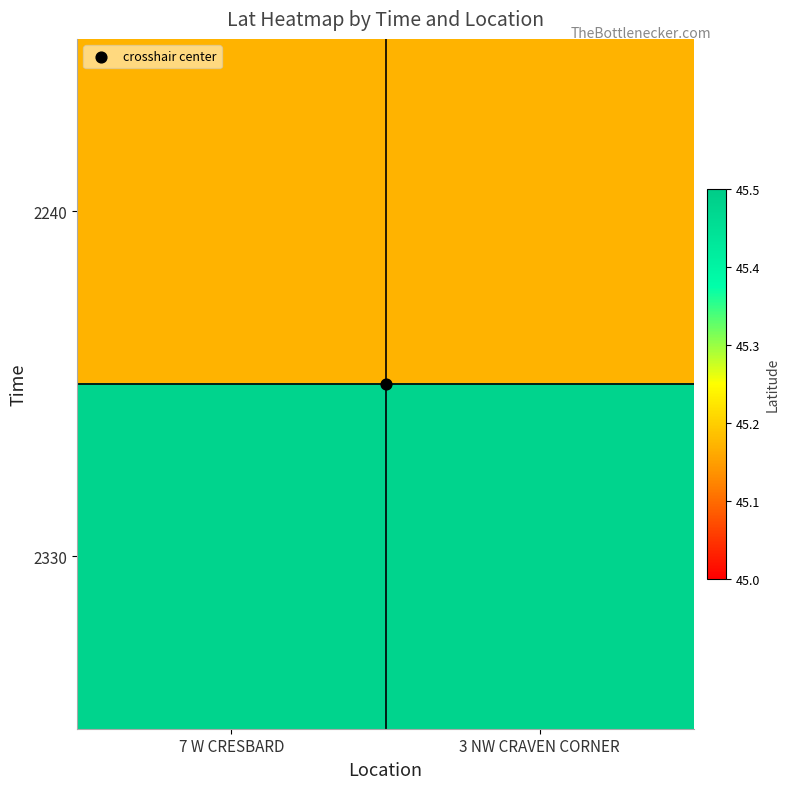

At which category is the sum across all series the highest?

7 W CRESBARD